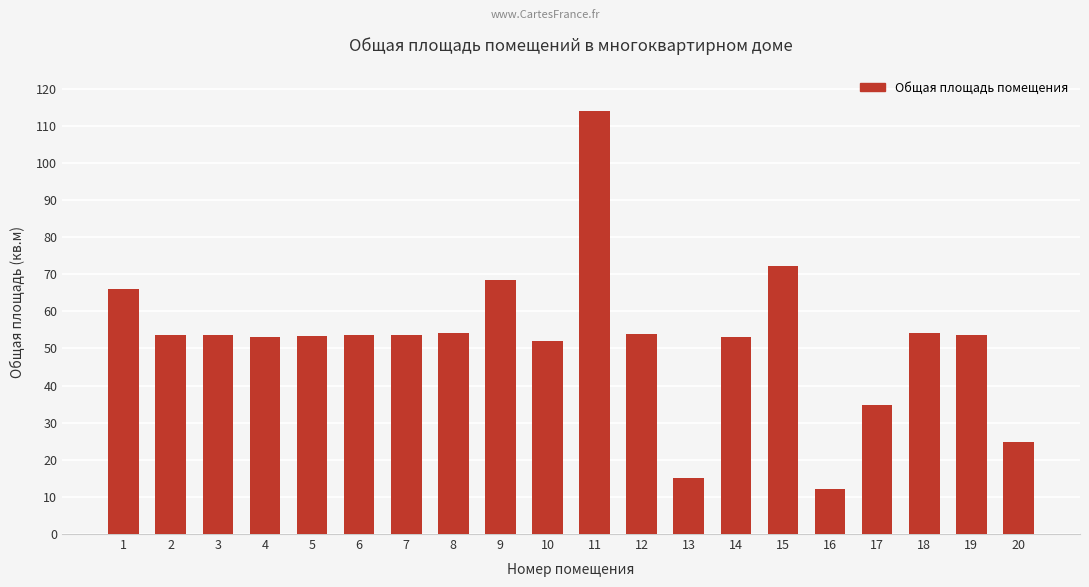

What is the value of the 6th bar from the left?

53.7